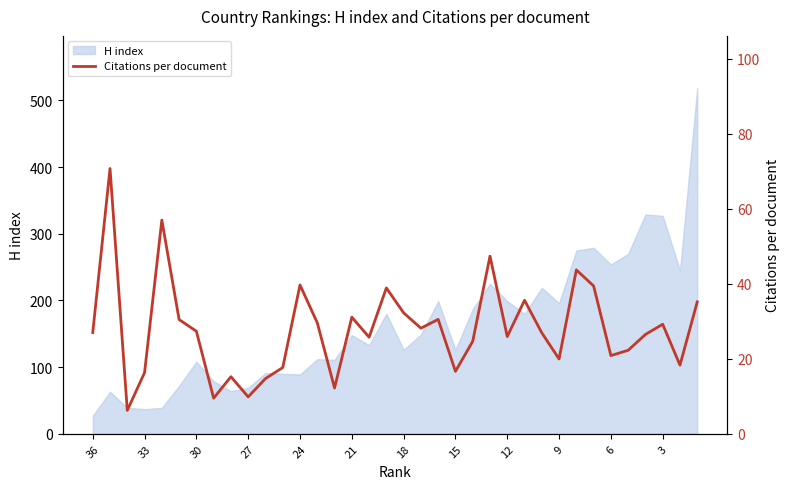

What is the maximum value for H index?

519